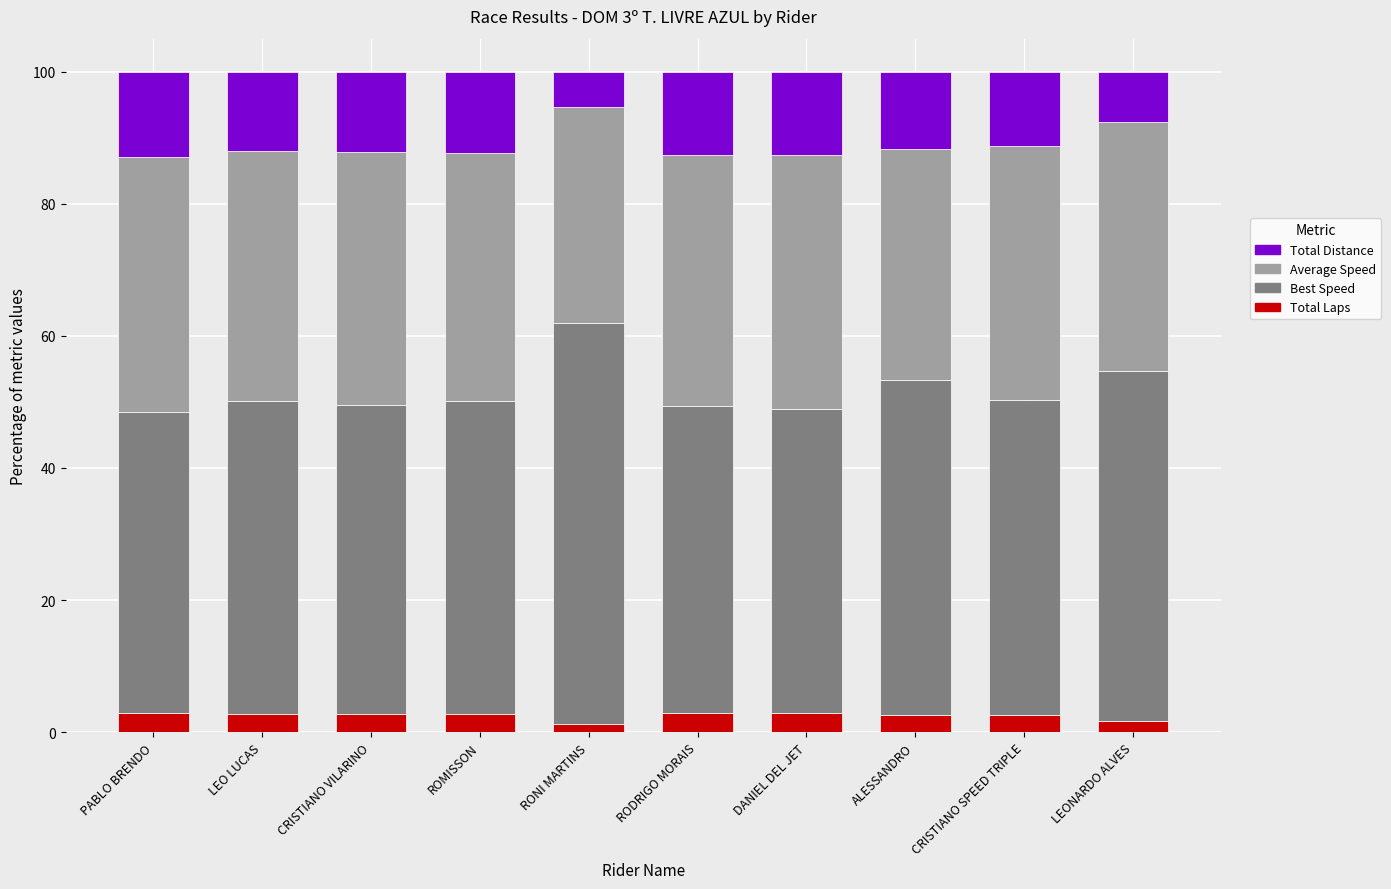

What is the total value across all series at RODRIGO MORAIS?

100.0